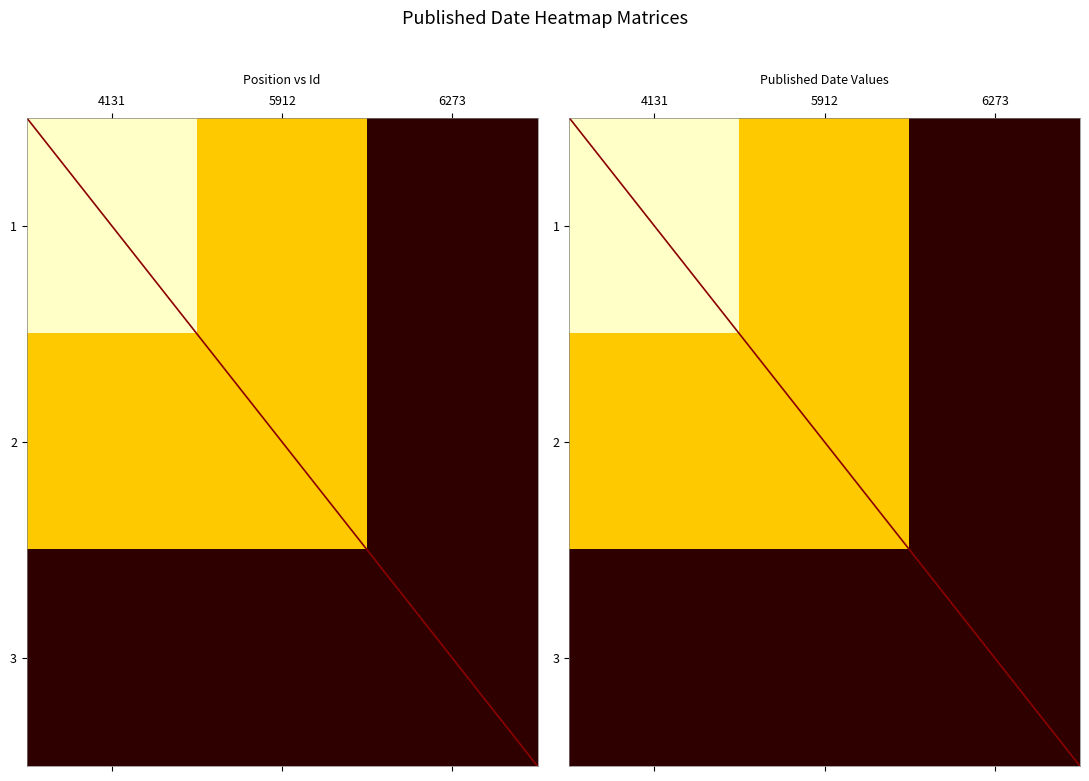

What is the total value across all series at 5912?

6038